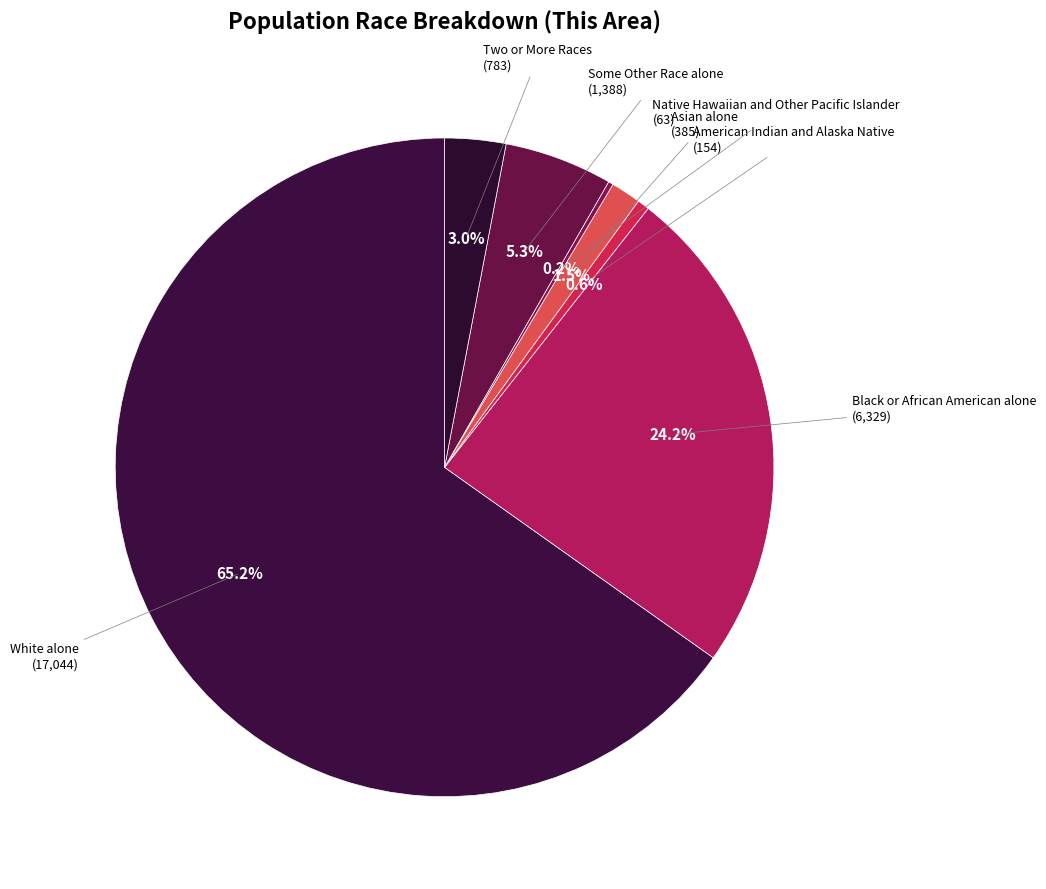

To the nearest percent, what is the average slice percentage?

14%